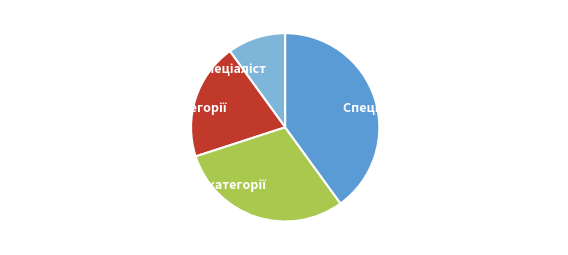

How many slices are in this pie chart?

4